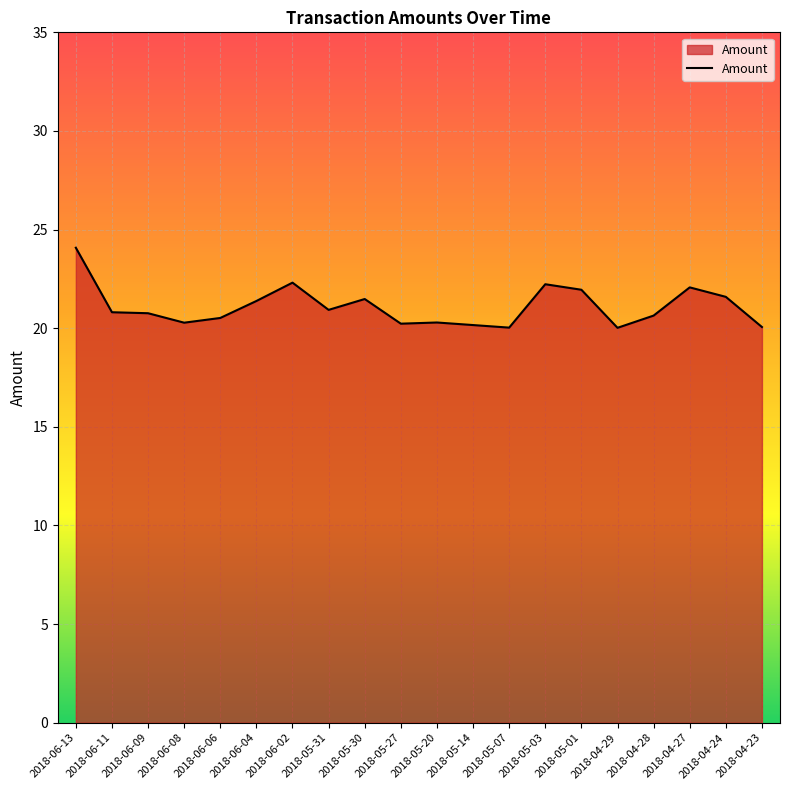

How many distinct data groups are displayed?

1